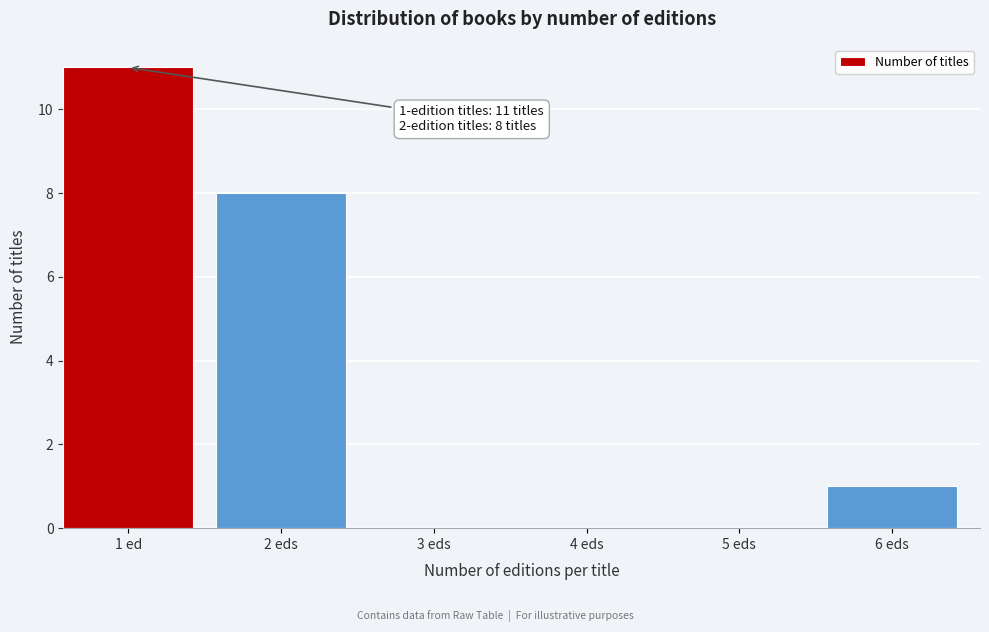

Reading left to right, list all the values displayed in this chart.

1 ed=11	2 eds=8	3 eds=0	4 eds=0	5 eds=0	6 eds=1